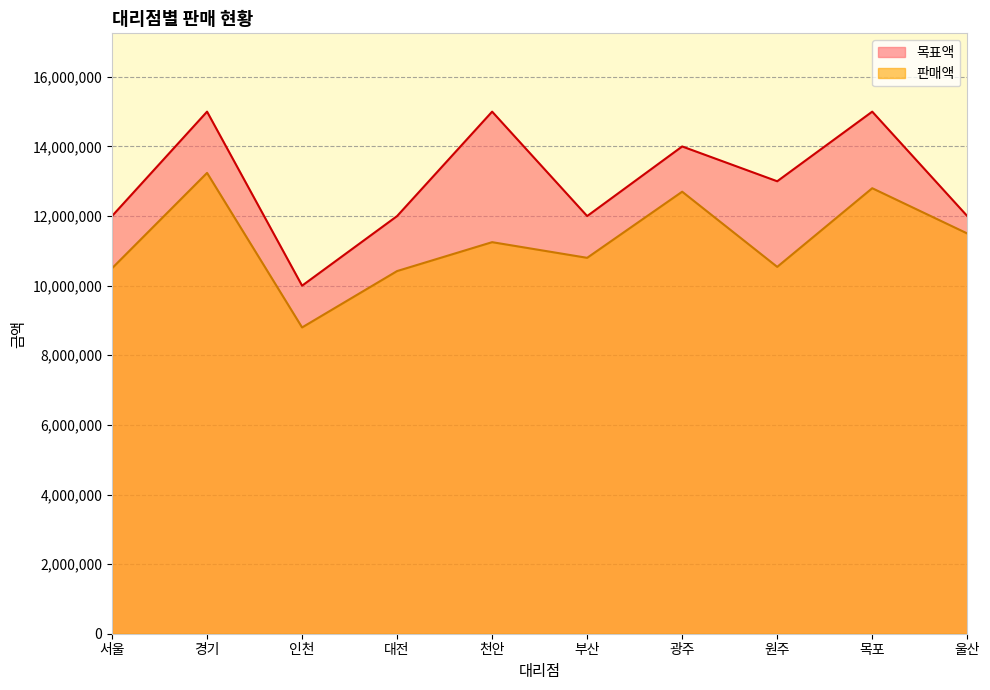

Rank the series by their average value, from lowest to highest.

판매액, 목표액